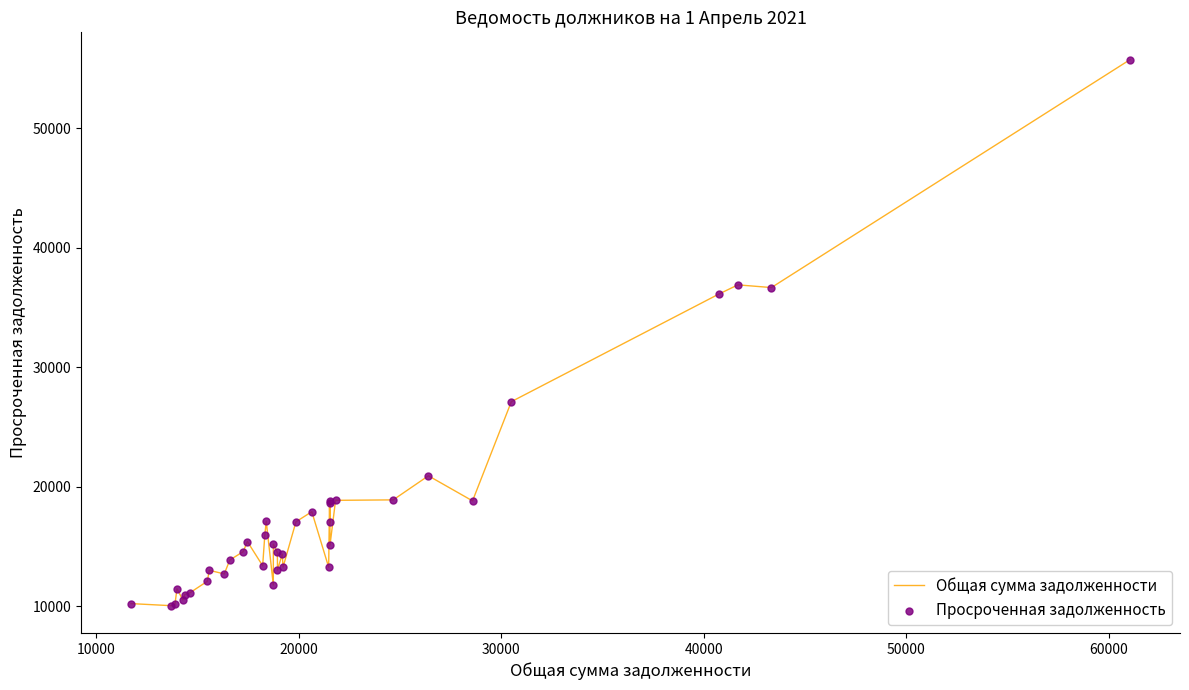

What is the greatest value displayed?

55755.6